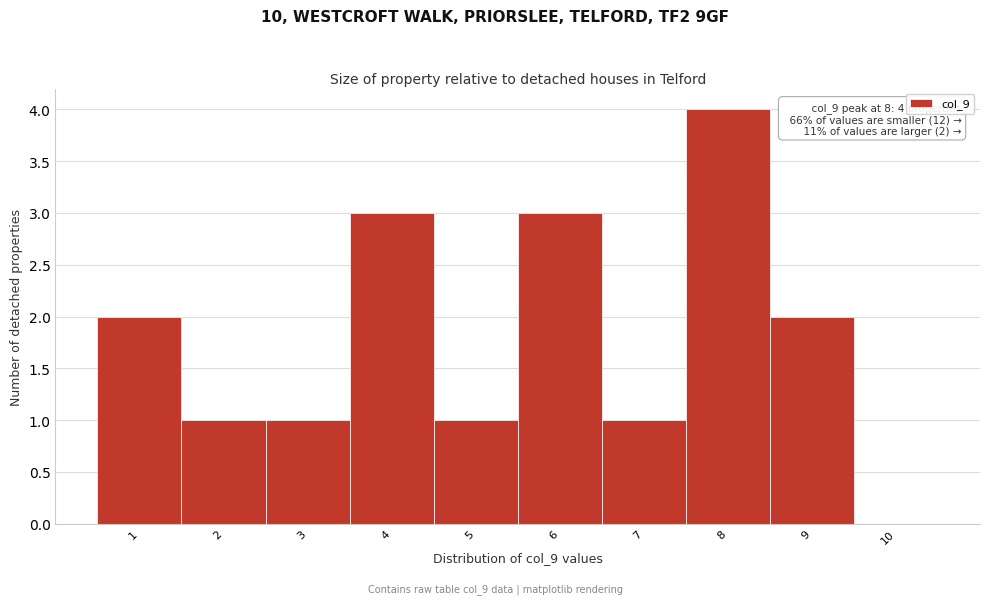

Over which range of the x-axis is the bar tallest?

7.5 to 8.5